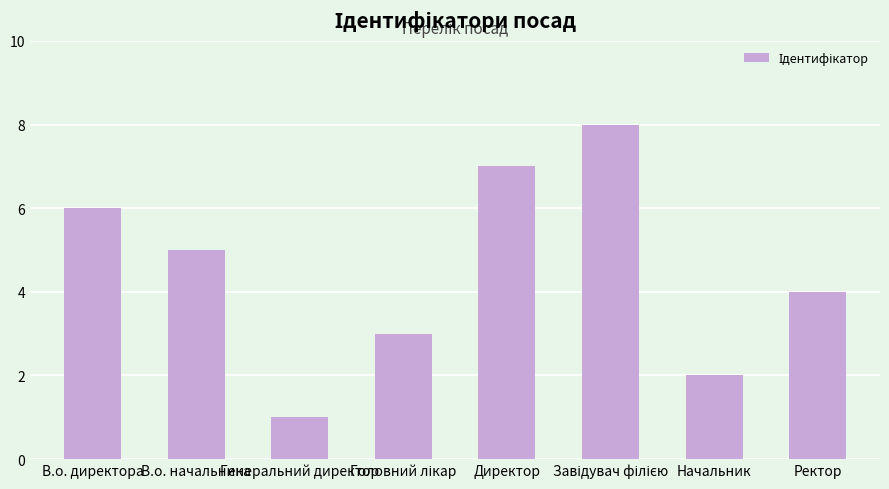

What is the label of the 6th bar from the right?

Генеральний директор